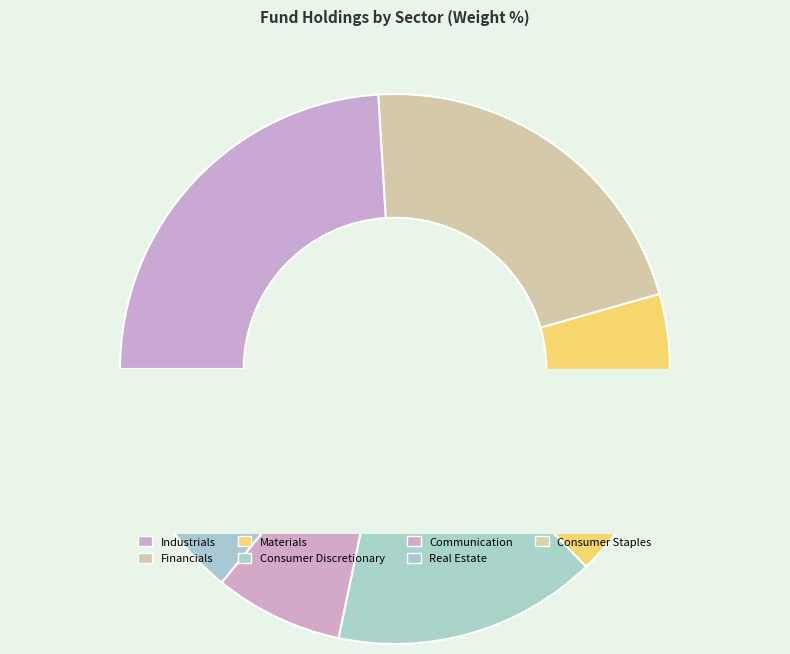

Is there any slice that represents more than half of the pie?

No